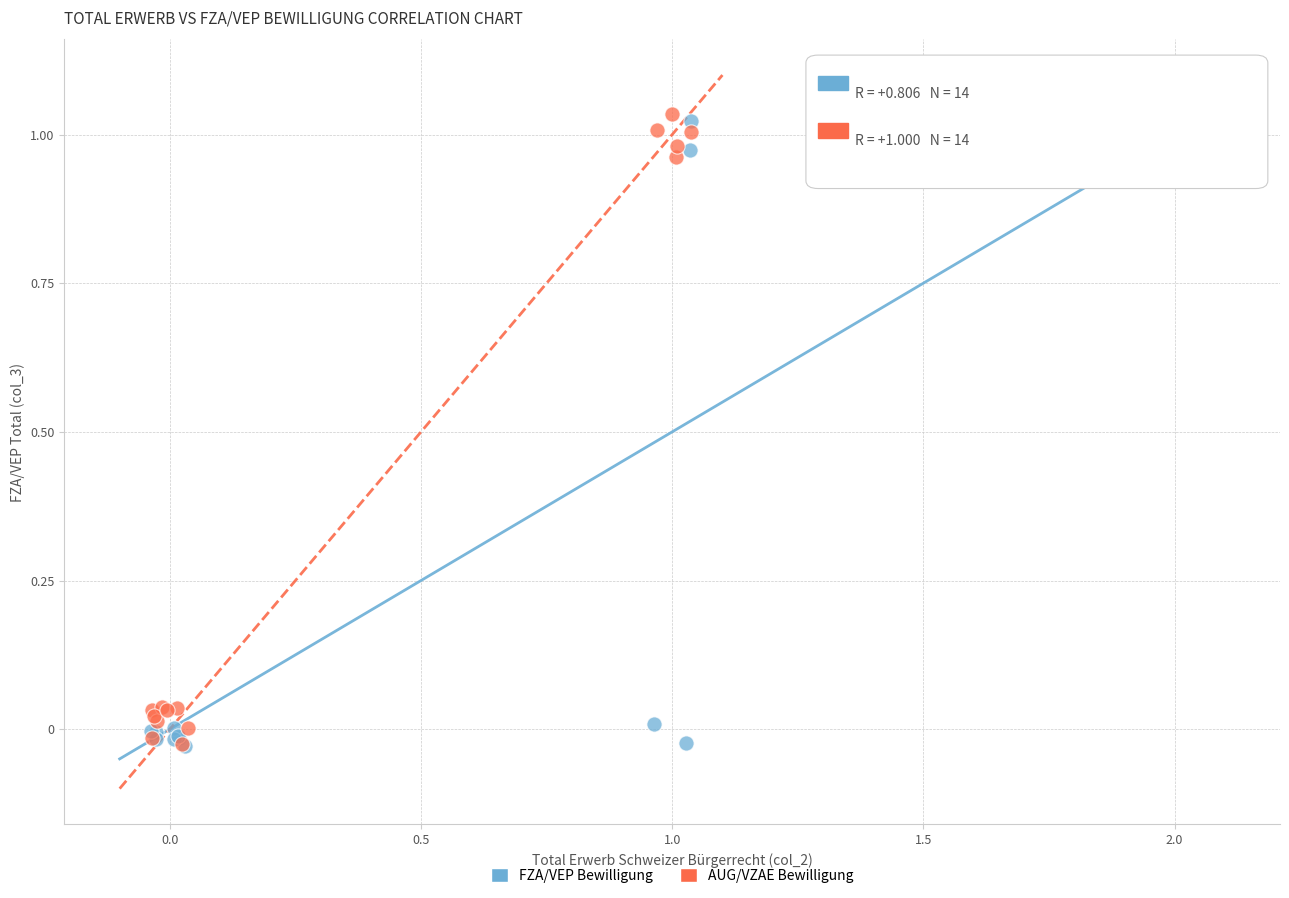

Which series contains the highest Y value?

AUG/VZAE Bewilligung